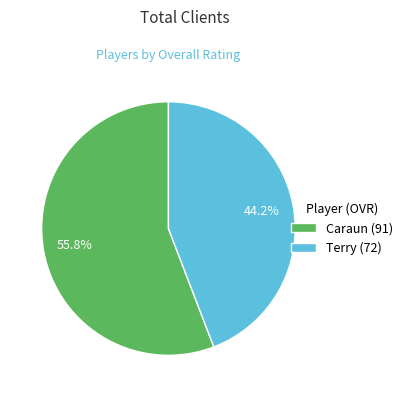

Which category has the smallest portion of the pie?

Terry